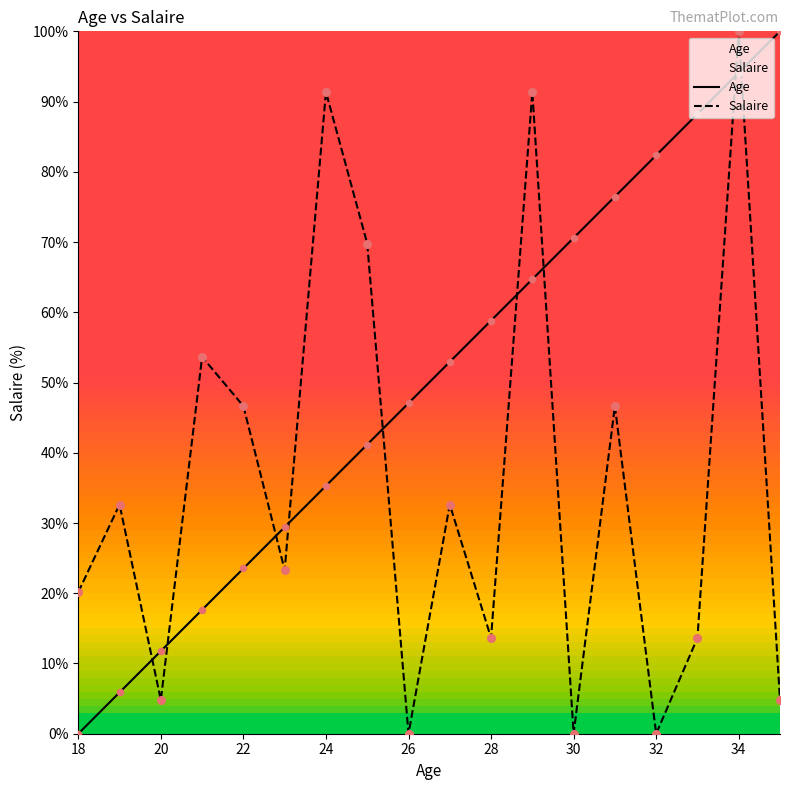

At how many categories does at least one series exceed 92?

2